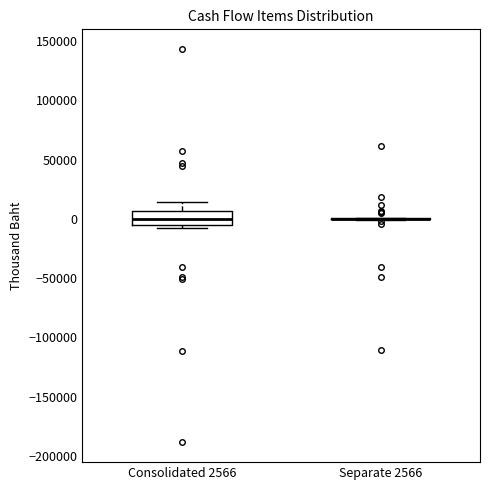

Which box is the tallest, from its lower edge to its upper edge?

Consolidated 2566